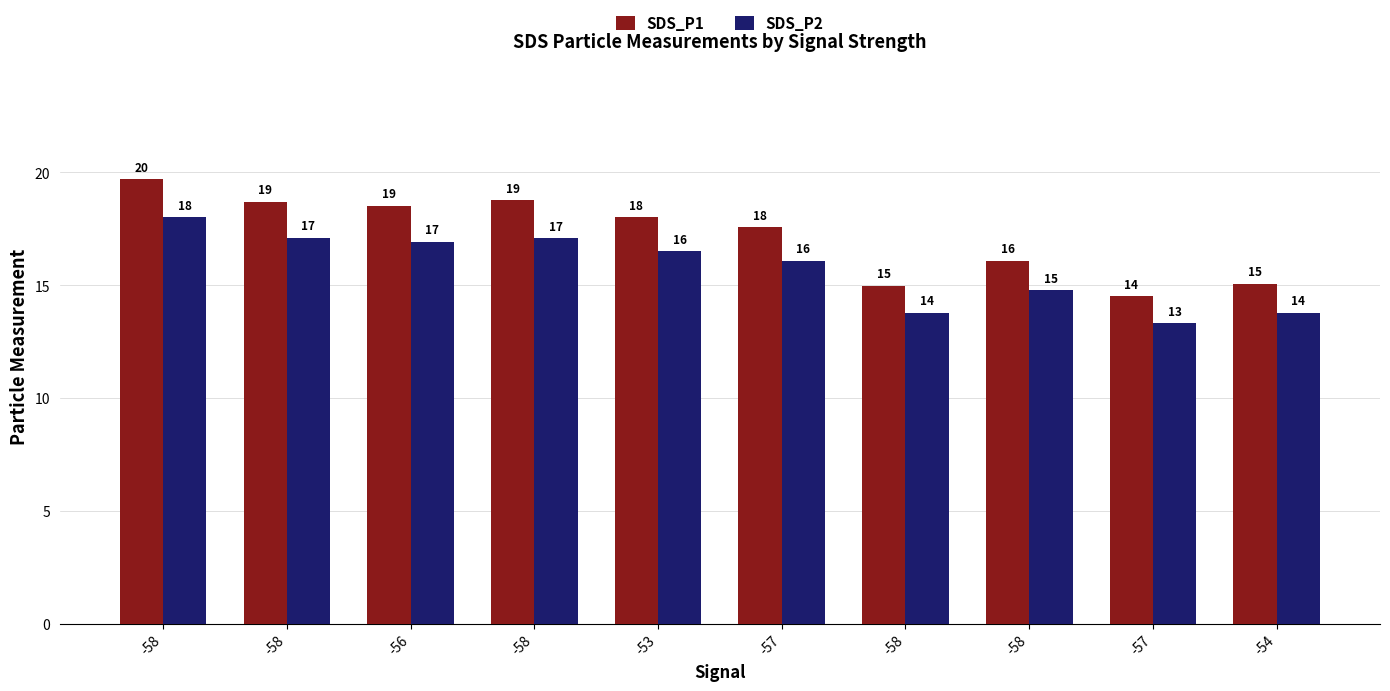

Are the bars horizontal?

No